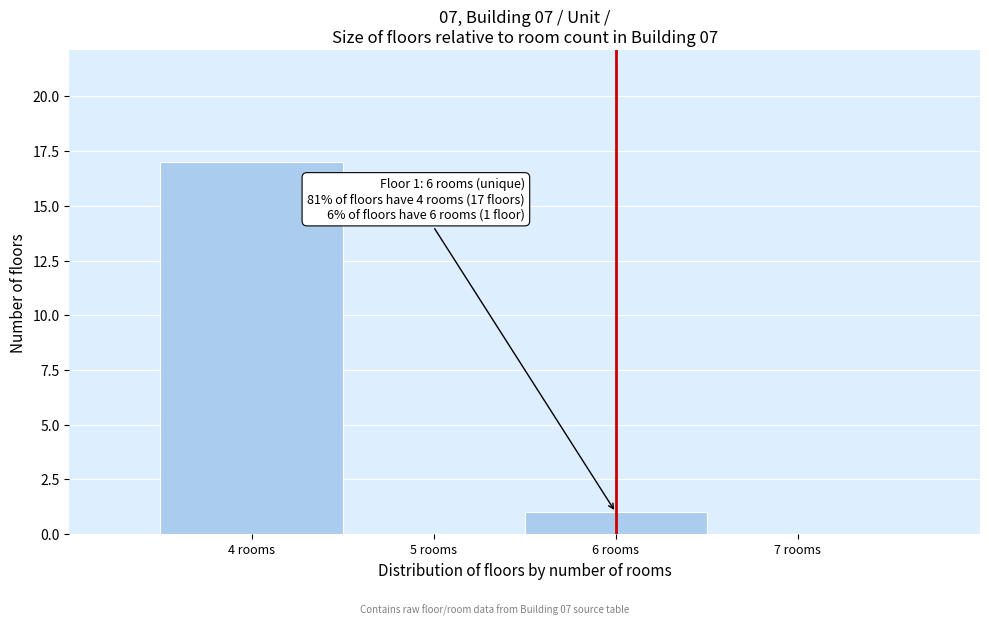

Which range on the x-axis has the tallest bar?

3.5 to 4.5